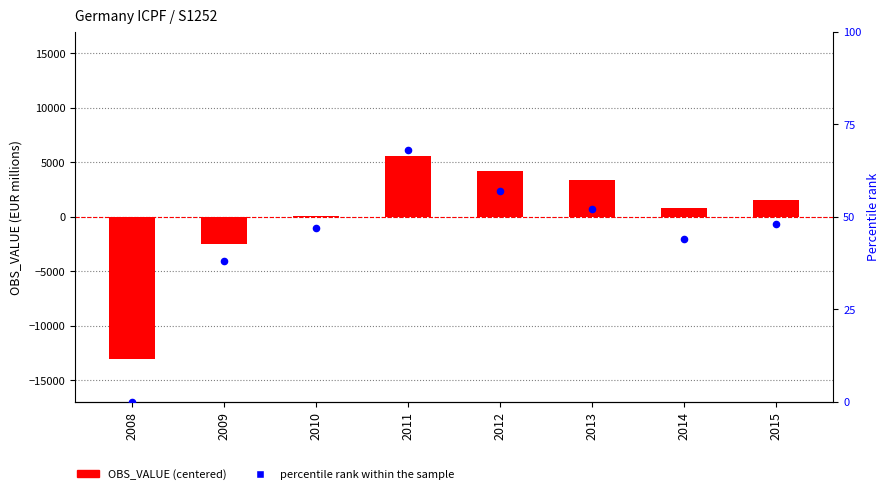

At how many categories does at least one series exceed -949?

8